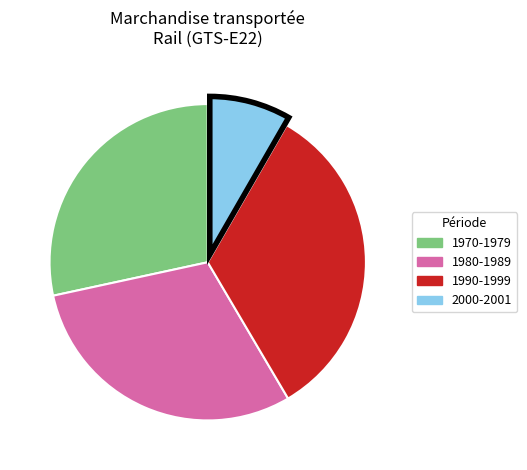

How many slices are in this pie chart?

4